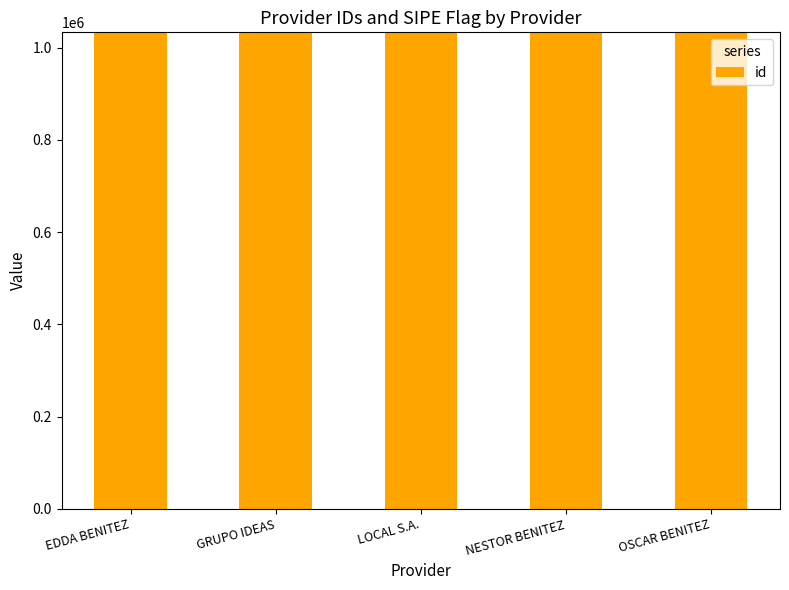

What position from the left is NESTOR BENITEZ?

4